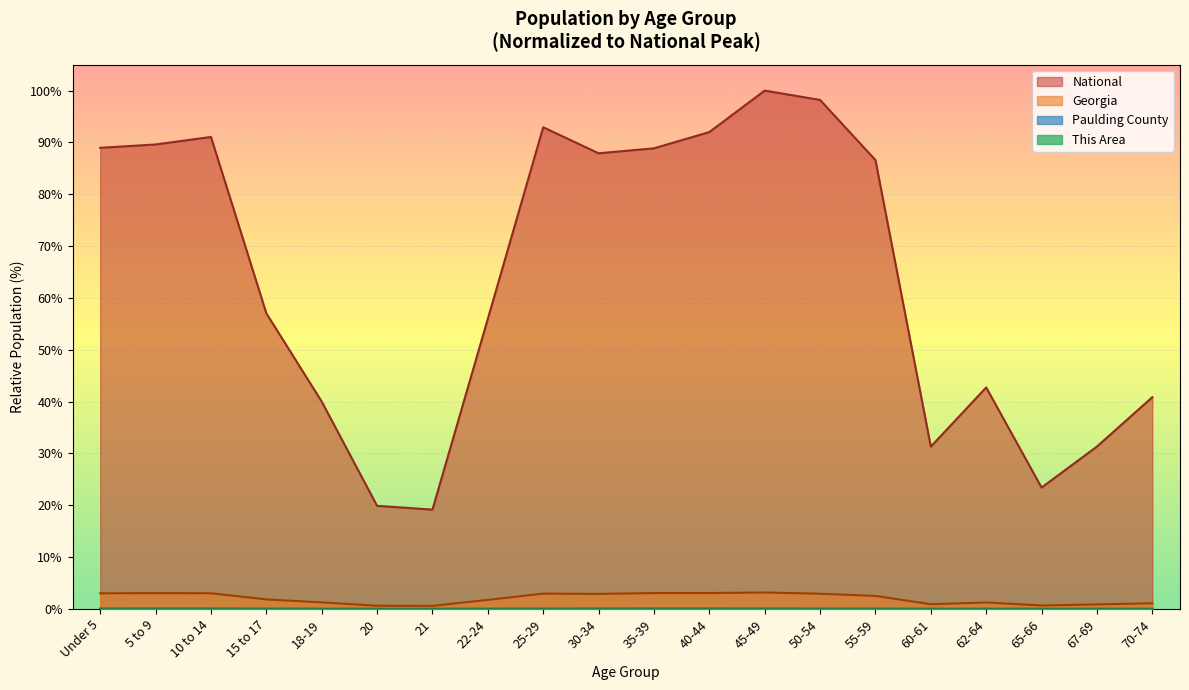

Between 50-54 and 62-64, which series saw the biggest shift?

National